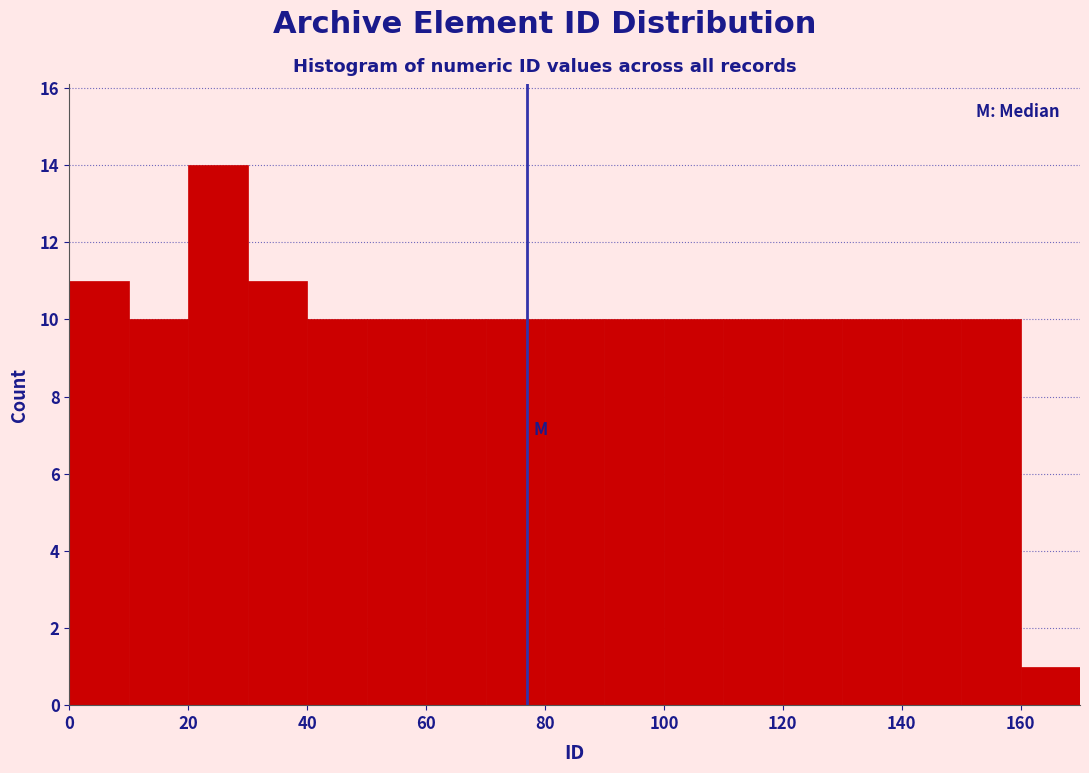

Reading left to right, transcribe this chart: for each bar, give the range it covers on the x-axis and its height. The values are not printed on the chart, so give them approximately, as read against the axis.

0 to 10: 11
10 to 20: 10
20 to 30: 14
30 to 40: 11
40 to 50: 10
50 to 60: 10
60 to 70: 10
70 to 80: 10
80 to 90: 10
90 to 100: 10
100 to 110: 10
110 to 120: 10
120 to 130: 10
130 to 140: 10
140 to 150: 10
150 to 160: 10
160 to 170: 1